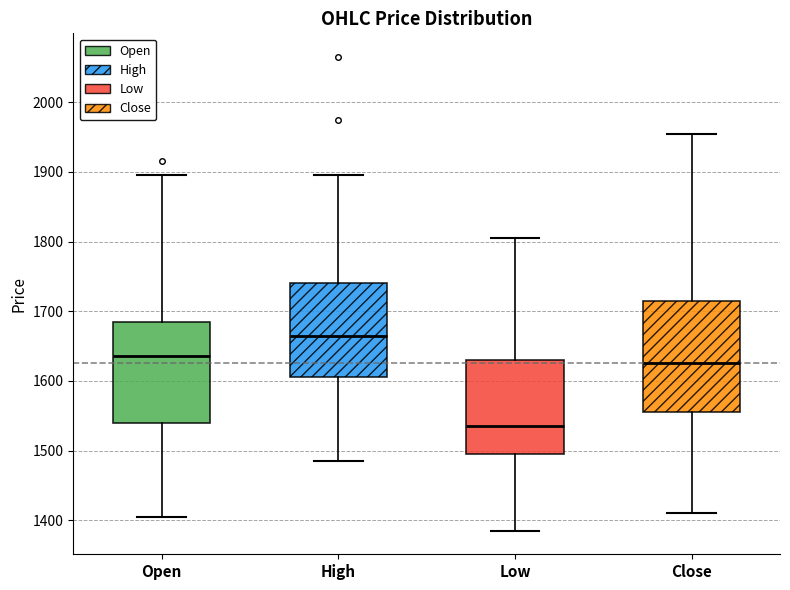

Reading left to right, transcribe this box plot: for each box, give where its median line is, the range the box spans, and where its two whiskers end, as read against the y-axis. The values are not printed on the chart, so give them approximately, as read against the axis.

Open: median 1640, box 1540 to 1690, whiskers 1410 to 1900
High: median 1670, box 1610 to 1740, whiskers 1490 to 1900
Low: median 1540, box 1500 to 1630, whiskers 1390 to 1810
Close: median 1630, box 1560 to 1720, whiskers 1410 to 1960